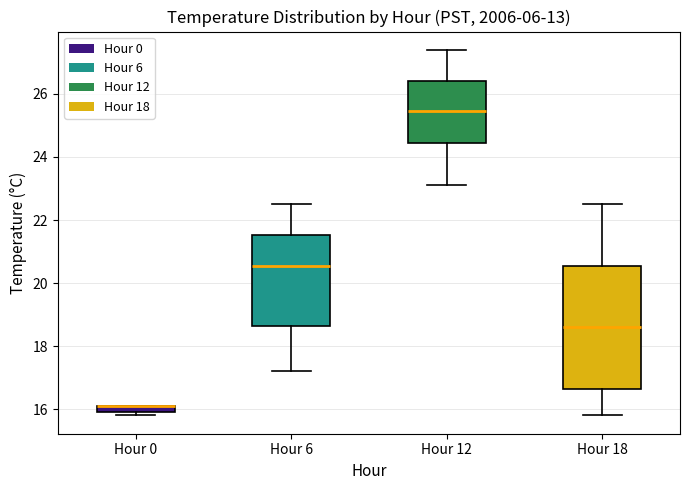

Where is the lower edge of the box for Hour 18 on the y-axis? The values are not printed on the chart, so give them approximately, as read against the axis.

16.6